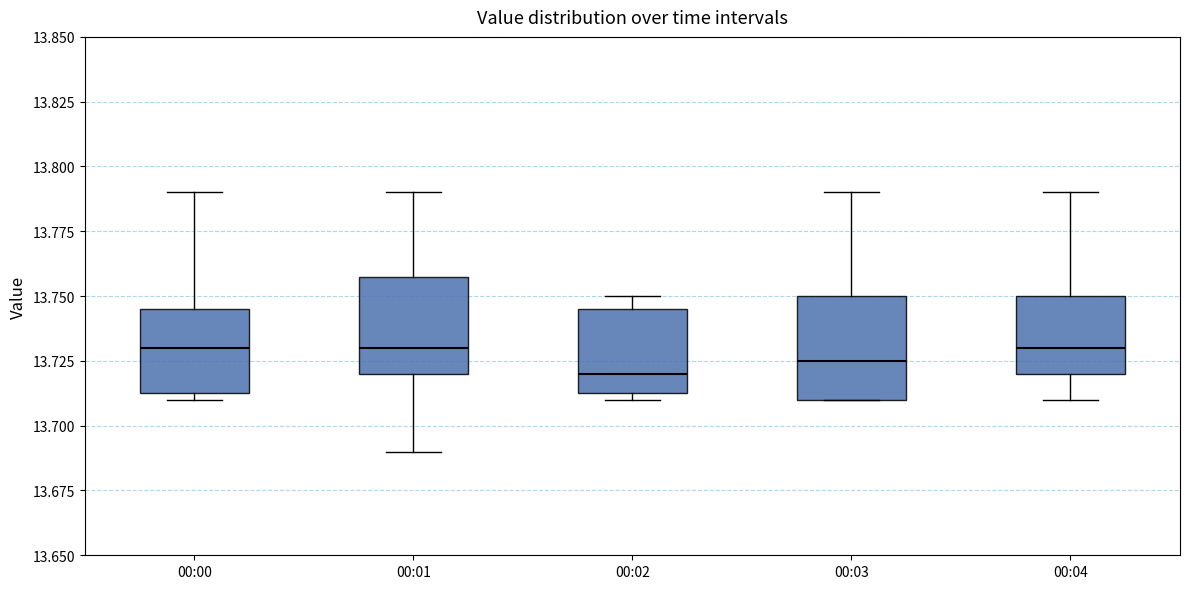

Reading left to right, read every box against the y-axis: the position of its median line, the range the box covers, and the ends of its whiskers. The values are not printed on the chart, so give them approximately, as read against the axis.

00:00: median 13.730, box 13.715 to 13.745, whiskers 13.710 to 13.790
00:01: median 13.730, box 13.720 to 13.760, whiskers 13.690 to 13.790
00:02: median 13.720, box 13.715 to 13.745, whiskers 13.710 to 13.750
00:03: median 13.725, box 13.710 to 13.750, whiskers 13.710 to 13.790
00:04: median 13.730, box 13.720 to 13.750, whiskers 13.710 to 13.790